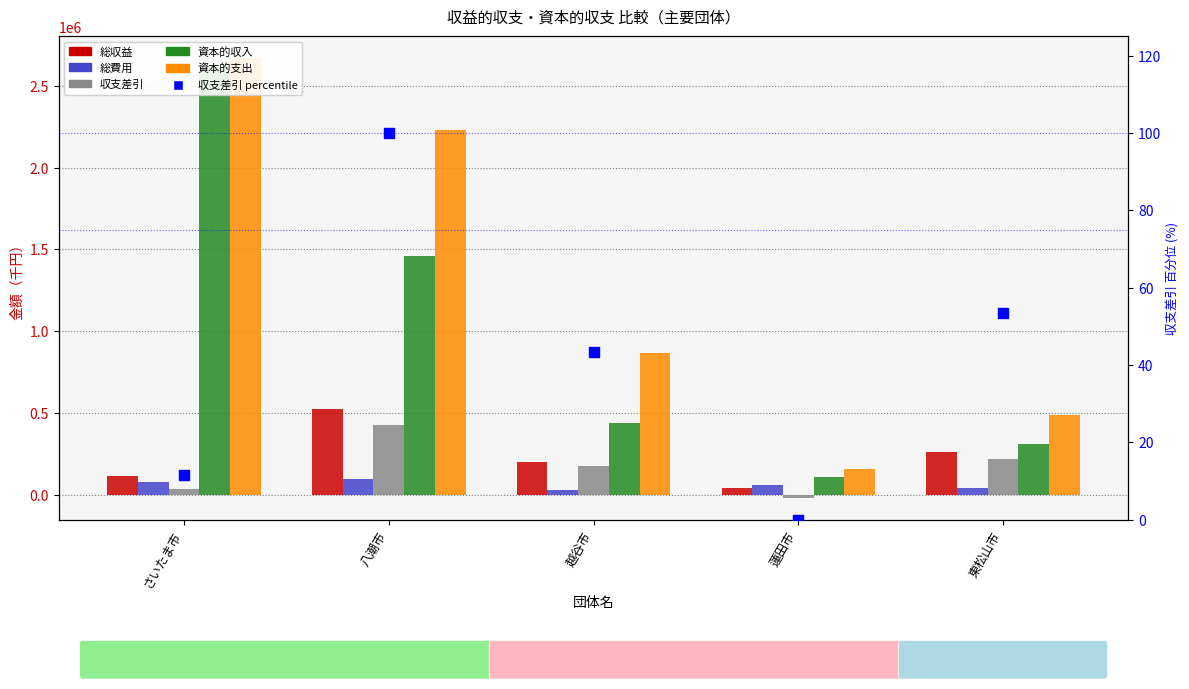

Is the value of 総費用 at 越谷市 greater than the value of 資本的収入 at 越谷市?

No